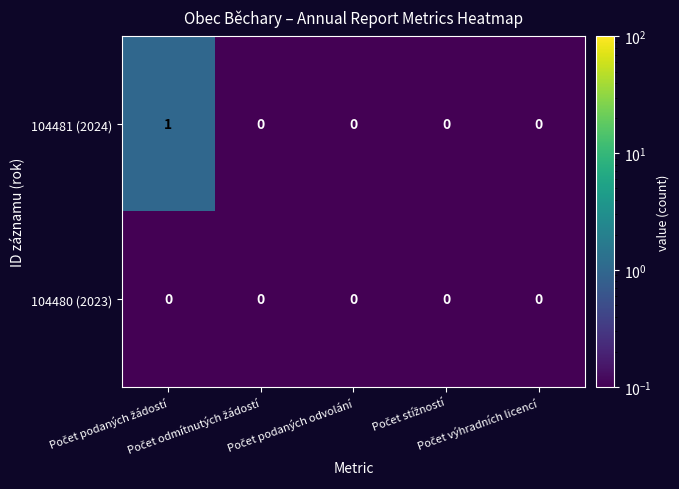

Which series has the largest total across all categories?

104481 (2024)